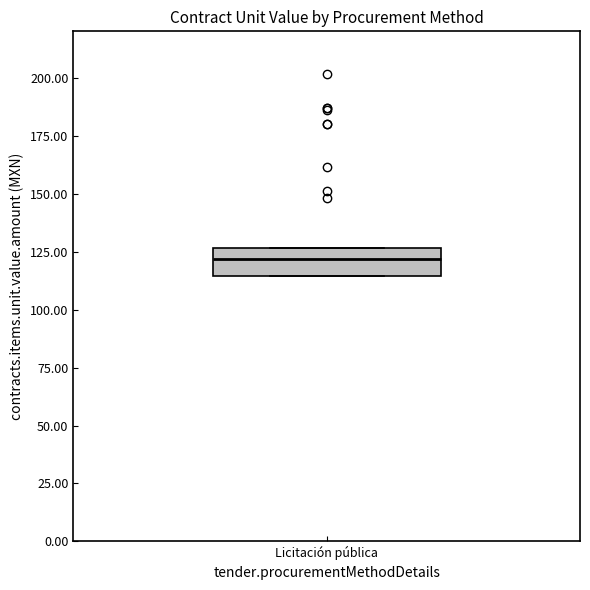

Where is the upper edge of the box for Licitación pública on the y-axis? The values are not printed on the chart, so give them approximately, as read against the axis.

125